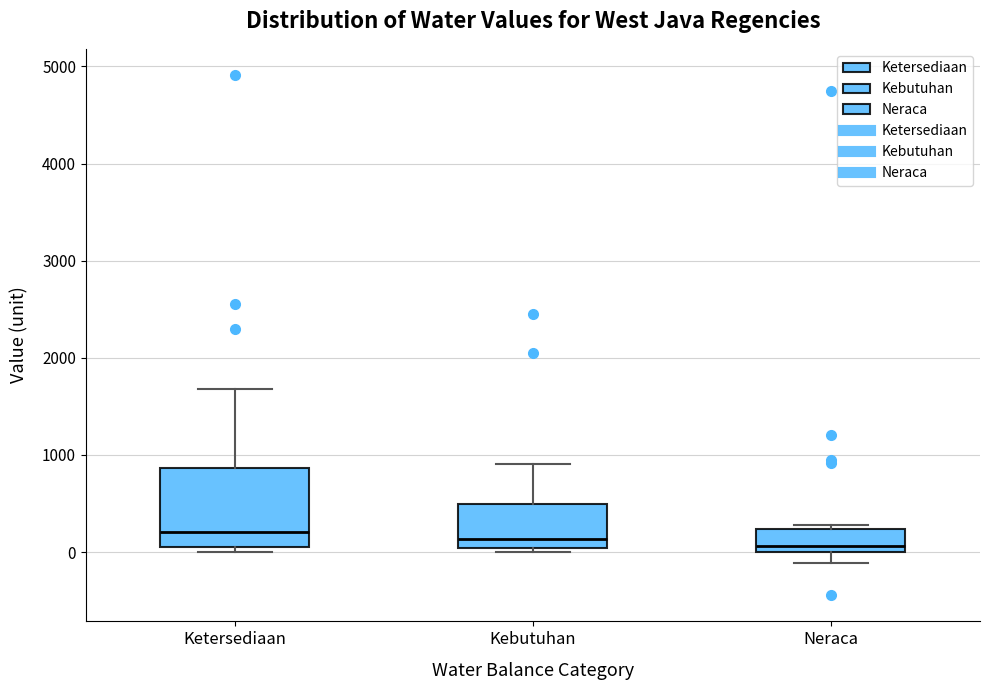

Where does the upper whisker of the box for Ketersediaan end on the y-axis? The values are not printed on the chart, so give them approximately, as read against the axis.

1700